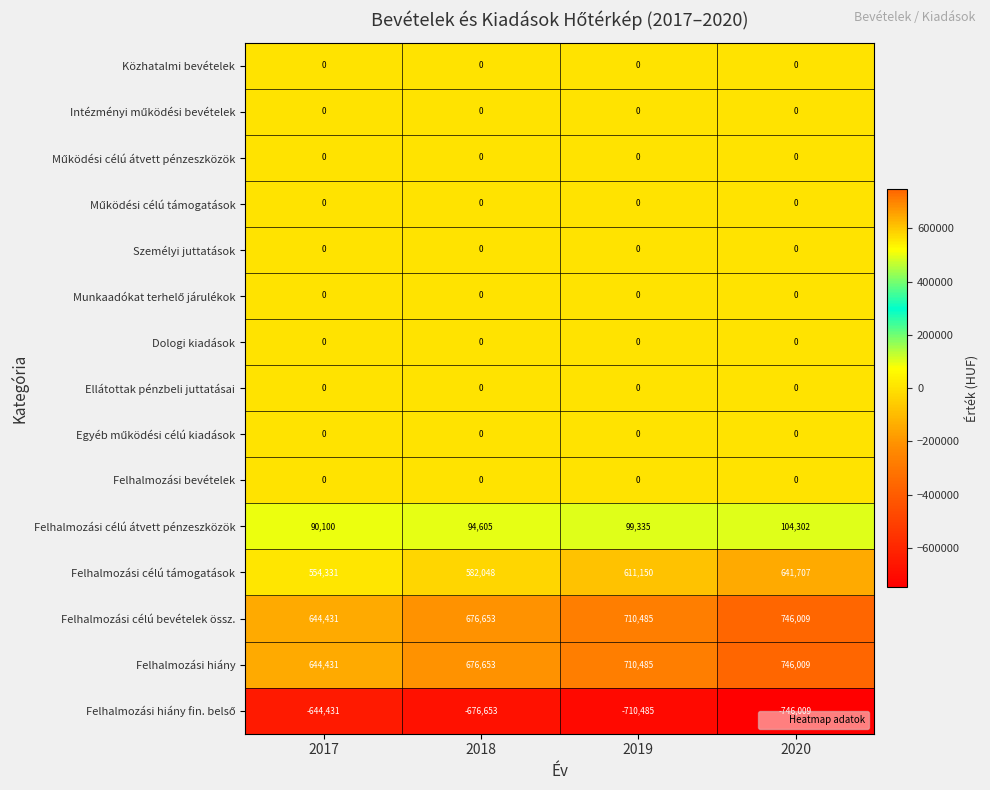

What is the spread (max minus min) of values at 2020?

1492018